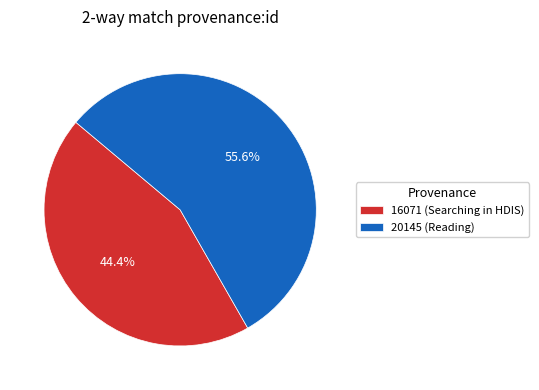

To the nearest percent, what is the difference between the largest and smallest slice percentages?

11%